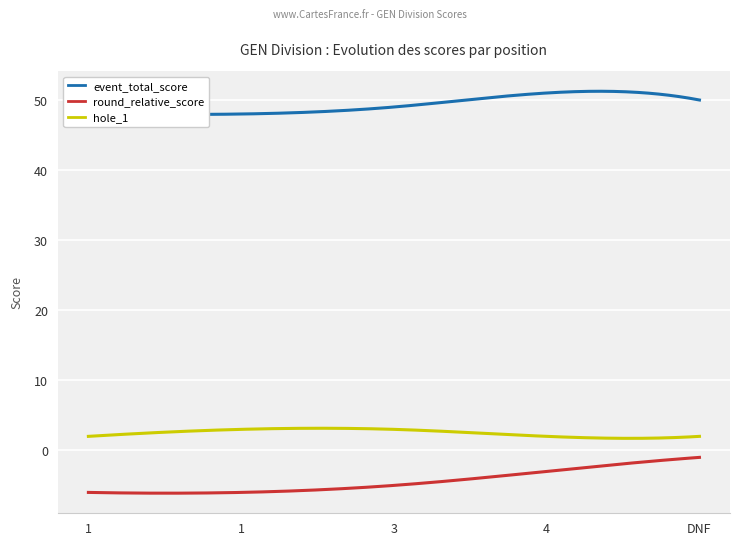

True or false: round_relative_score and hole_1 cross at least once.

False